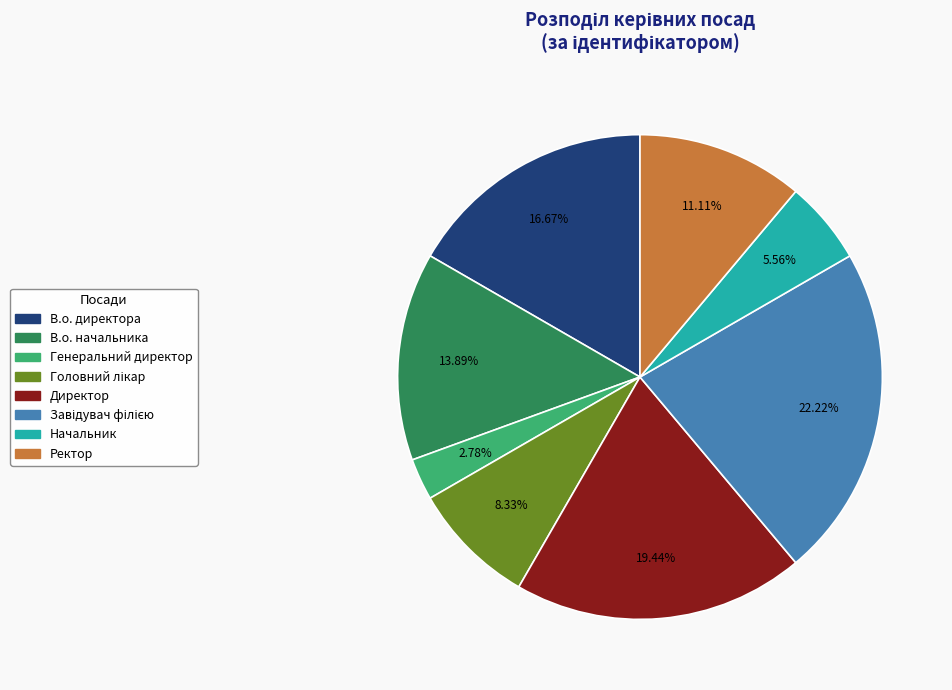

How many segments does this pie chart have?

8